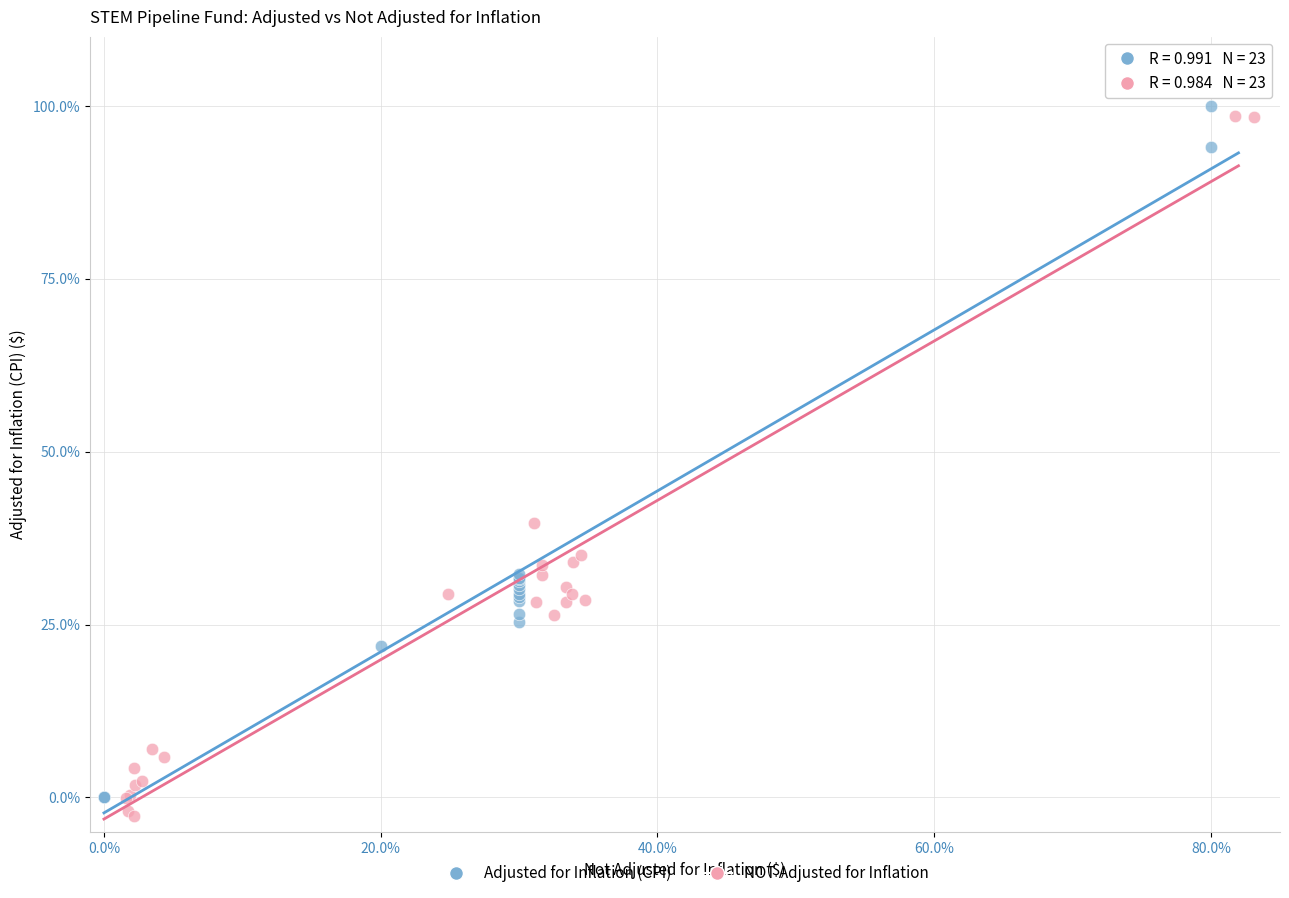

Which series has the widest spread of Y values?

NOT Adjusted for Inflation